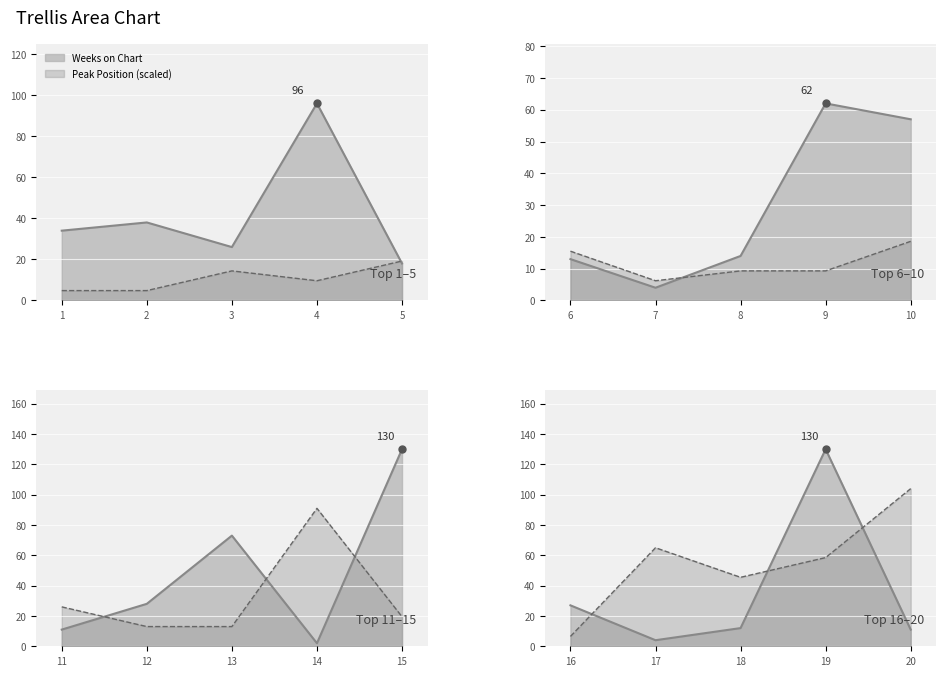

What is the minimum value shown in the chart?

1